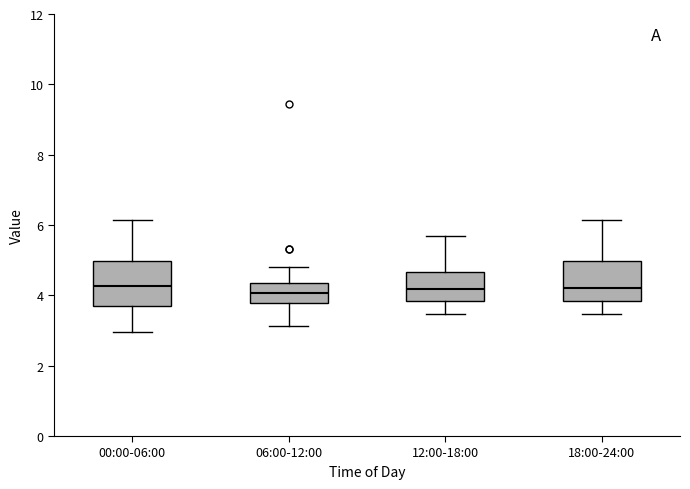

Reading left to right, read every box against the y-axis: the position of its median line, the range the box covers, and the ends of its whiskers. The values are not printed on the chart, so give them approximately, as read against the axis.

00:00-06:00: median 4.2, box 3.8 to 5.0, whiskers 3.0 to 6.2
06:00-12:00: median 4.0, box 3.8 to 4.4, whiskers 3.2 to 4.8
12:00-18:00: median 4.2, box 3.8 to 4.6, whiskers 3.4 to 5.8
18:00-24:00: median 4.2, box 3.8 to 5.0, whiskers 3.4 to 6.2